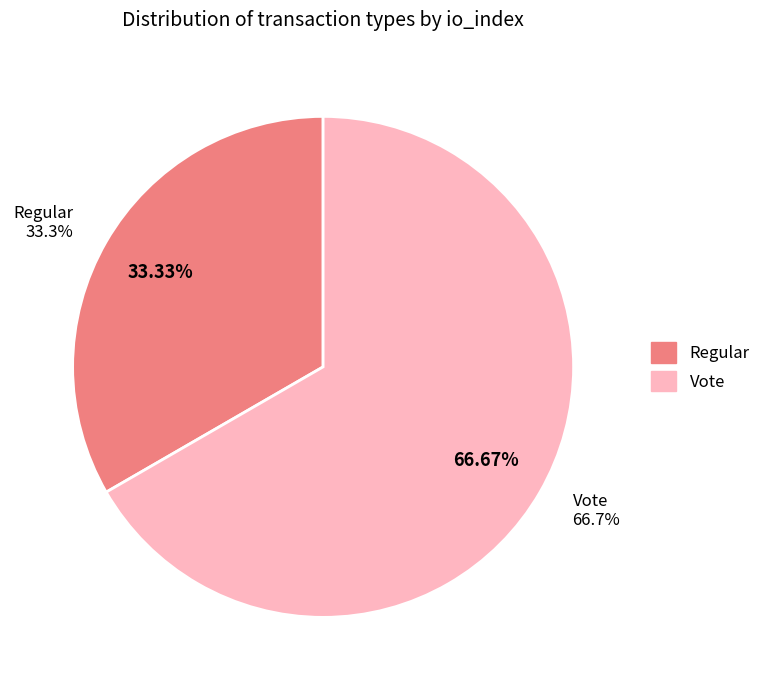

What is the majority slice?

Vote